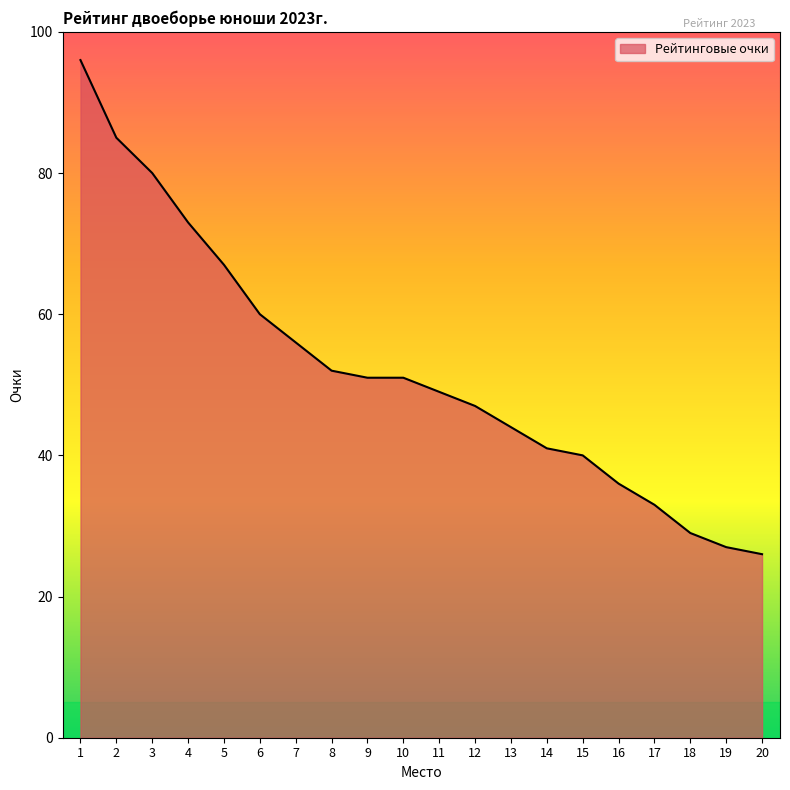

How many distinct data groups are displayed?

1